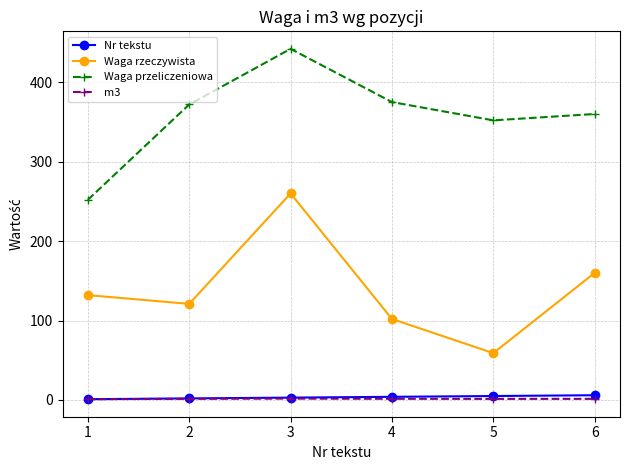

At which category is the sum across all series the highest?

3